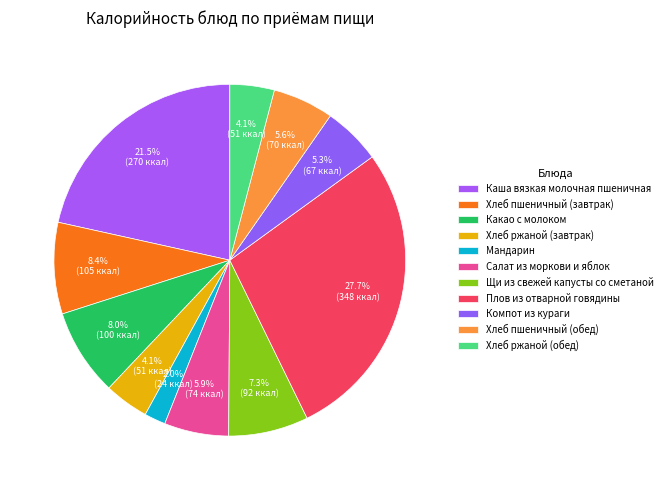

What percentage is the Хлеб пшеничный (завтрак) slice, to the nearest percent?

8%